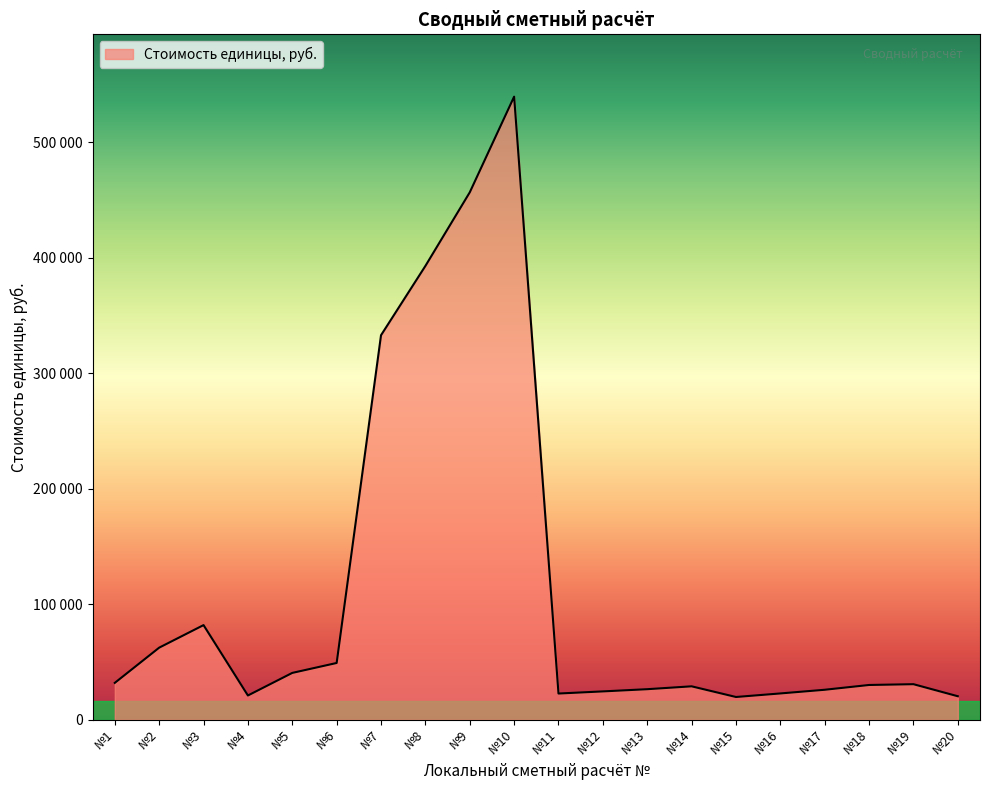

The value at №18 is 30141. True or false?

True